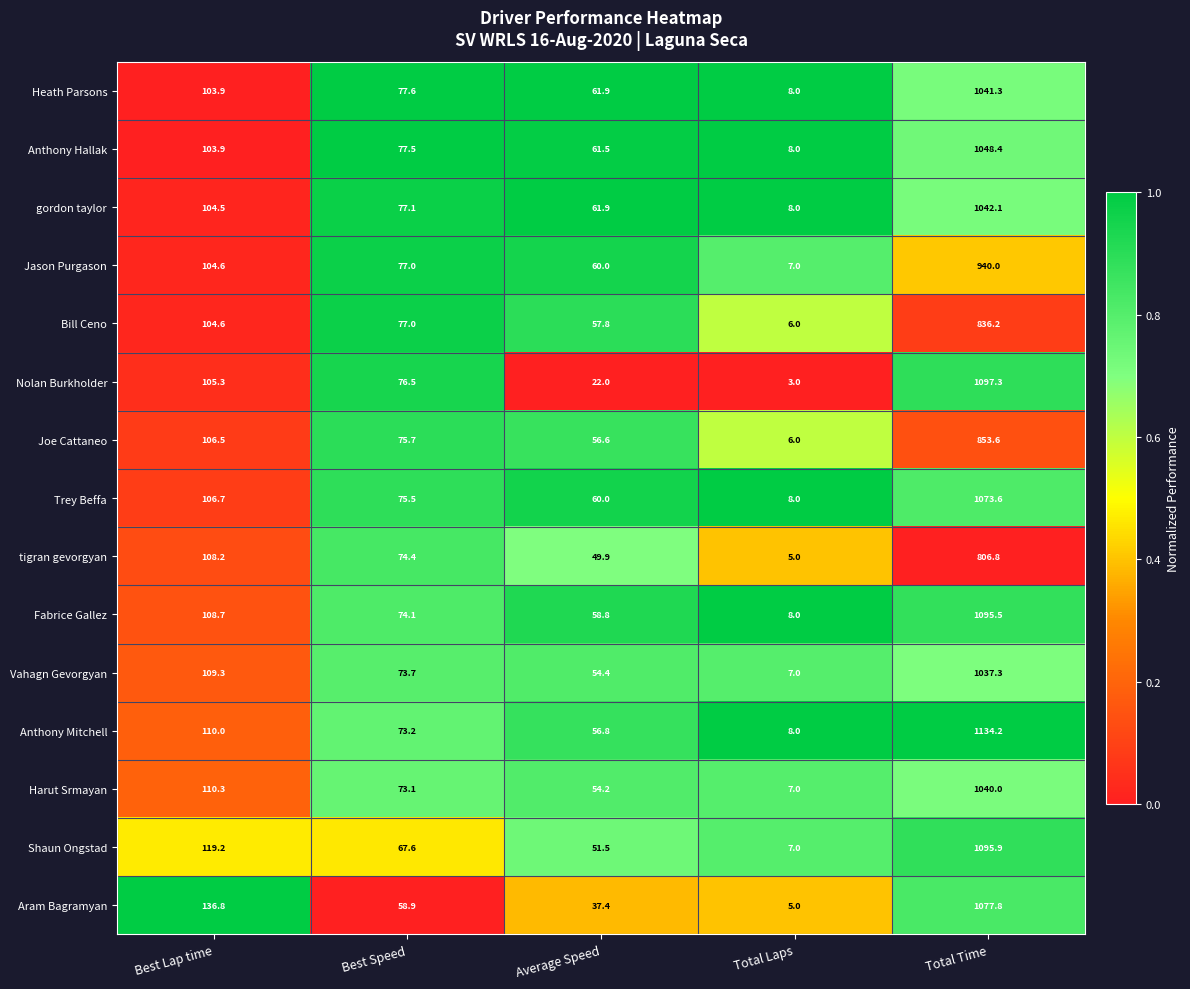

How many categories are shown in the chart?

5